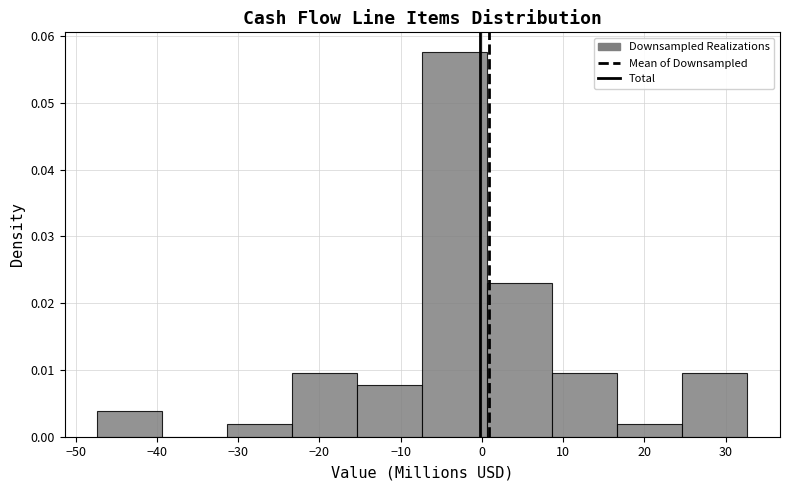

How tall is the bar that spans -47 to -39 on the x-axis? Neither the bar edges nor the heights are printed on the chart, so give them approximately, as read against the axes.

0.004